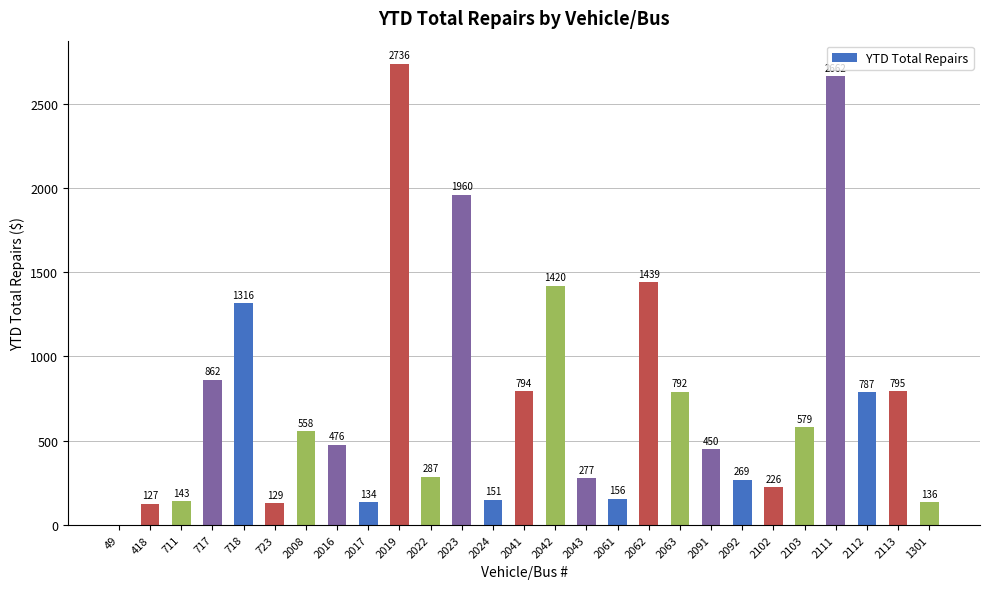

Which has a higher value, 2092 or 2062?

2062